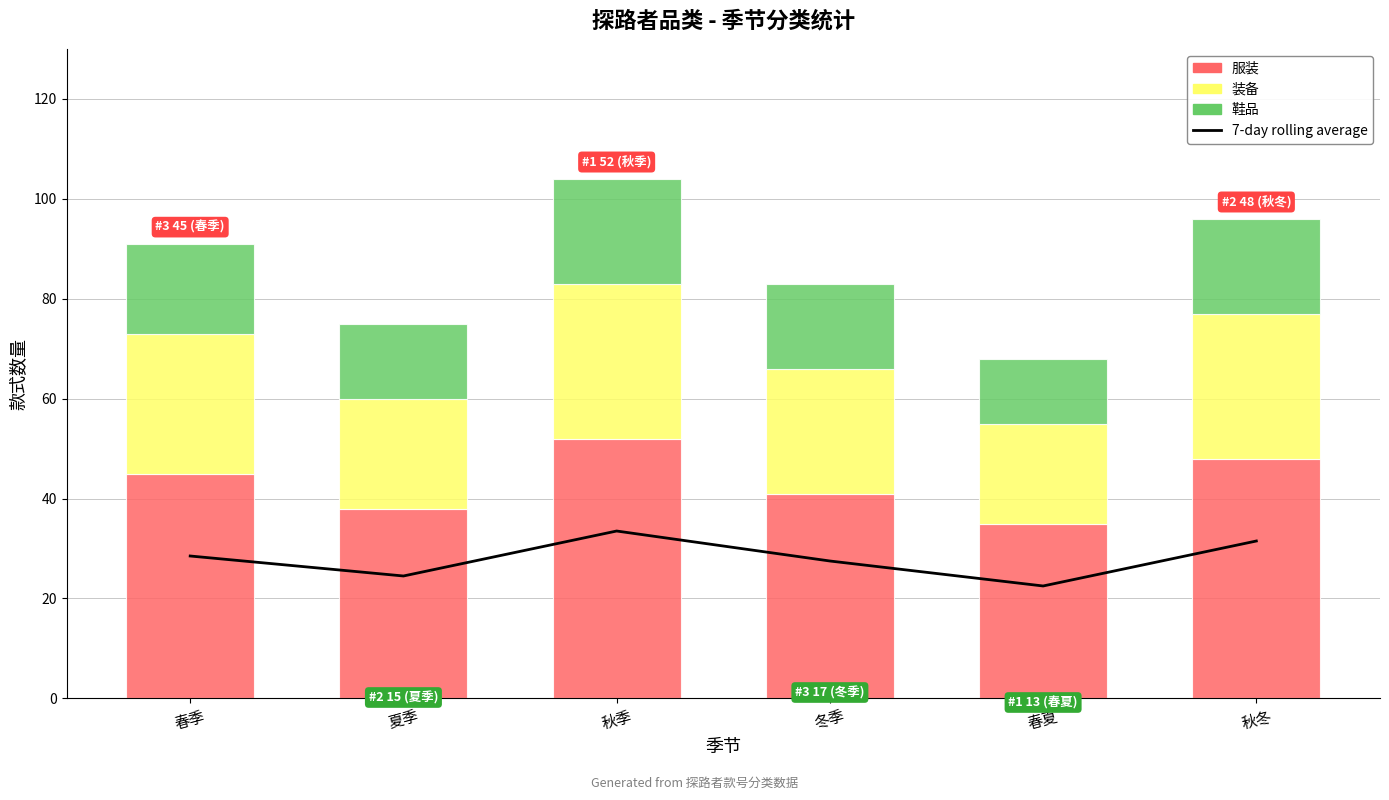

What is the difference between the maximum and minimum values in the 服装 series?

17.0